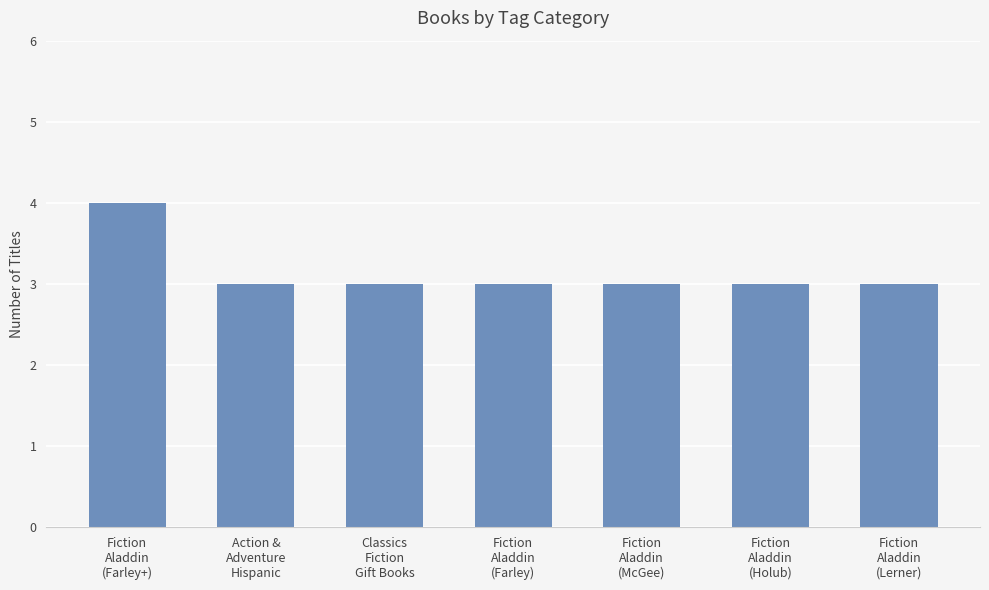

What is the smallest value displayed?

3